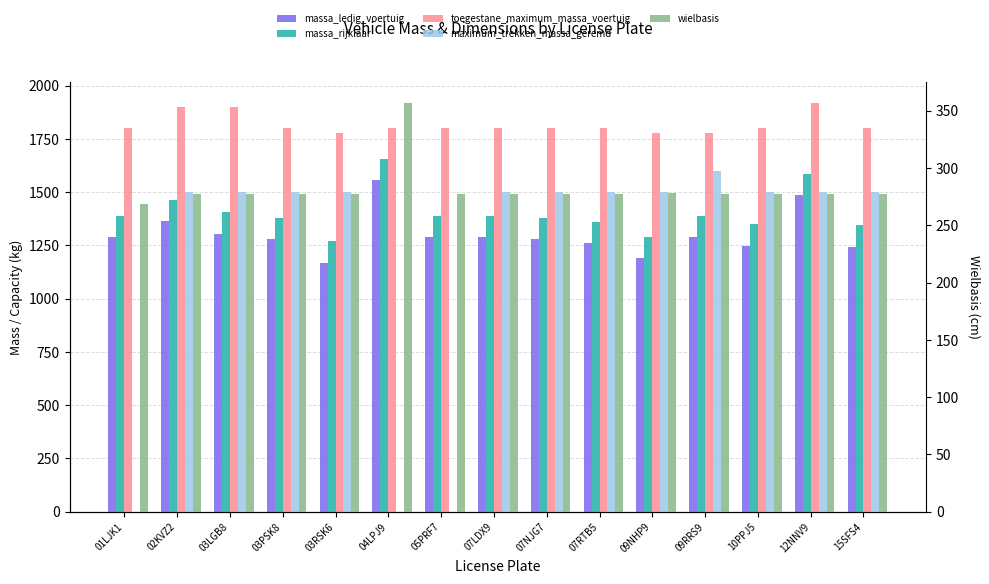

How many data points in massa_rijklaar are less than 1390?

7